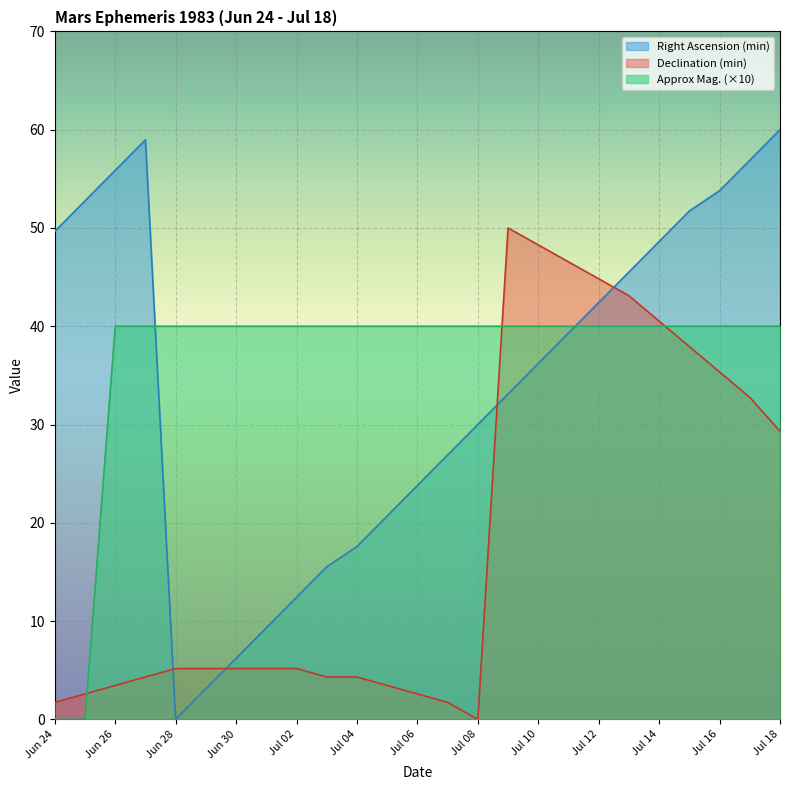

How many data points in Declination (min) are less than 5?

10